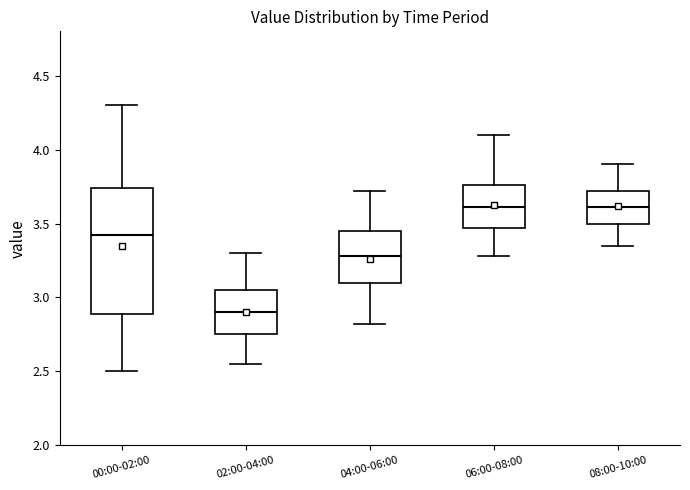

Where is the lower edge of the box for 02:00-04:00 on the y-axis? The values are not printed on the chart, so give them approximately, as read against the axis.

2.75